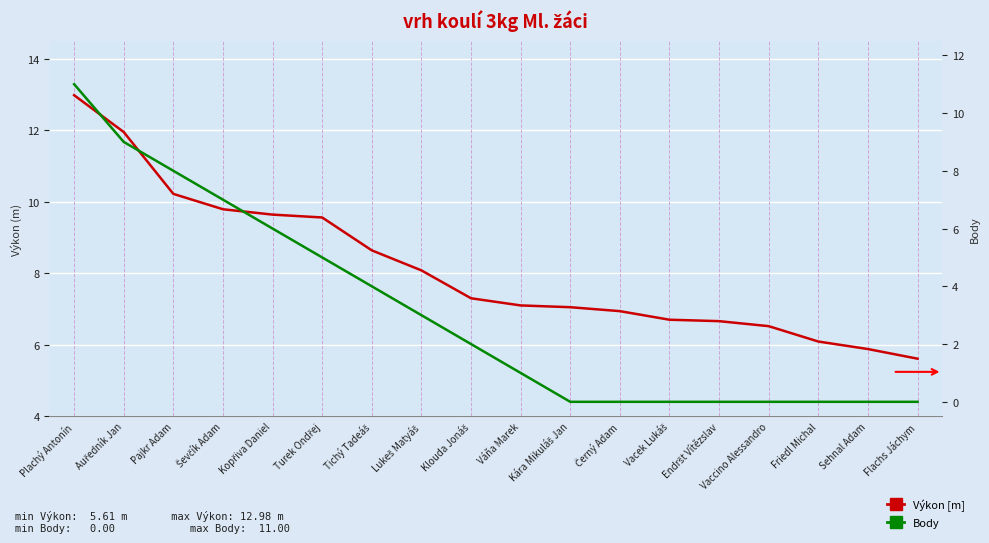

What position from the right is Vacek Lukáš?

6